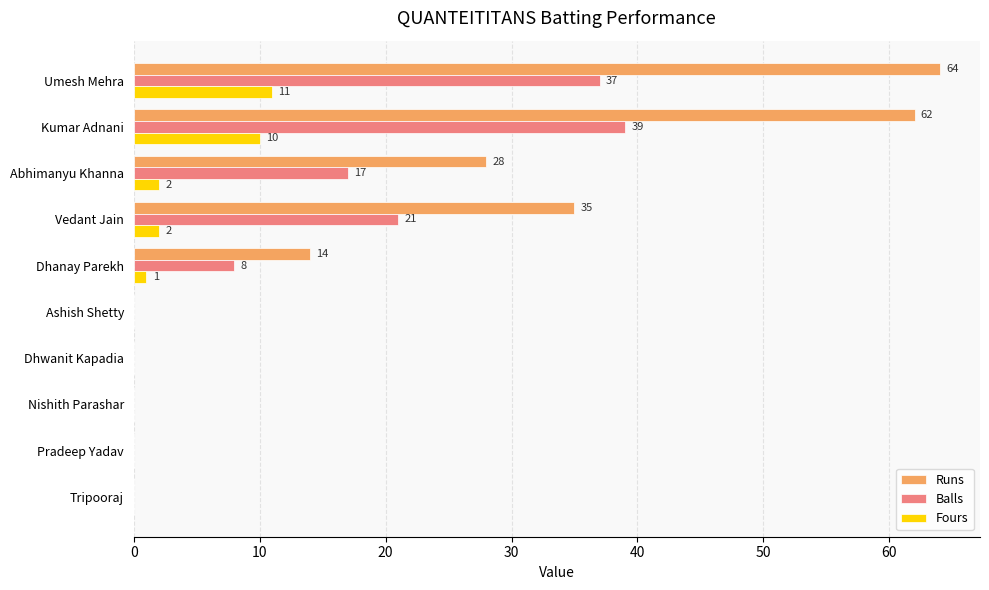

What is the sum of all Balls values?

122